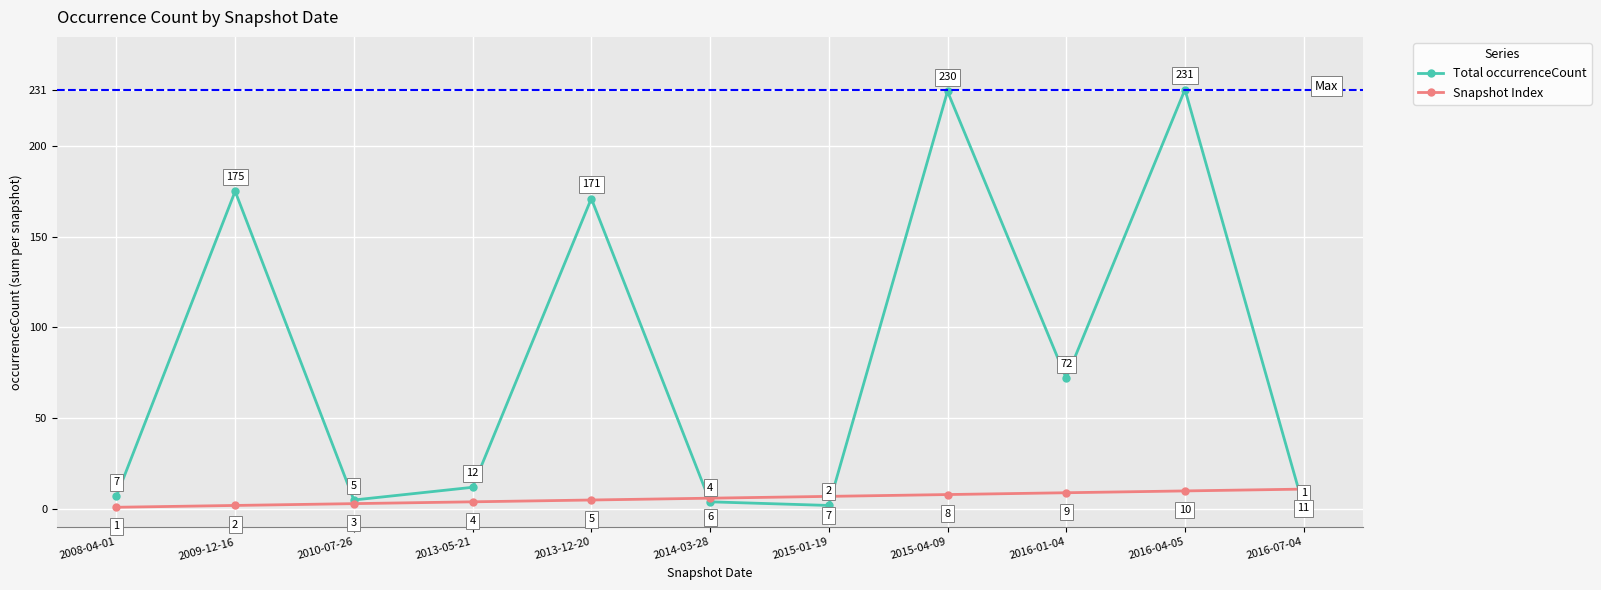

Reading left to right, list all the values displayed in this chart.

Total occurrenceCount: 2008-04-01=7	2009-12-16=175	2010-07-26=5	2013-05-21=12	2013-12-20=171	2014-03-28=4	2015-01-19=2	2015-04-09=230	2016-01-04=72	2016-04-05=231	2016-07-04=1
Snapshot Index: 2008-04-01=1	2009-12-16=2	2010-07-26=3	2013-05-21=4	2013-12-20=5	2014-03-28=6	2015-01-19=7	2015-04-09=8	2016-01-04=9	2016-04-05=10	2016-07-04=11